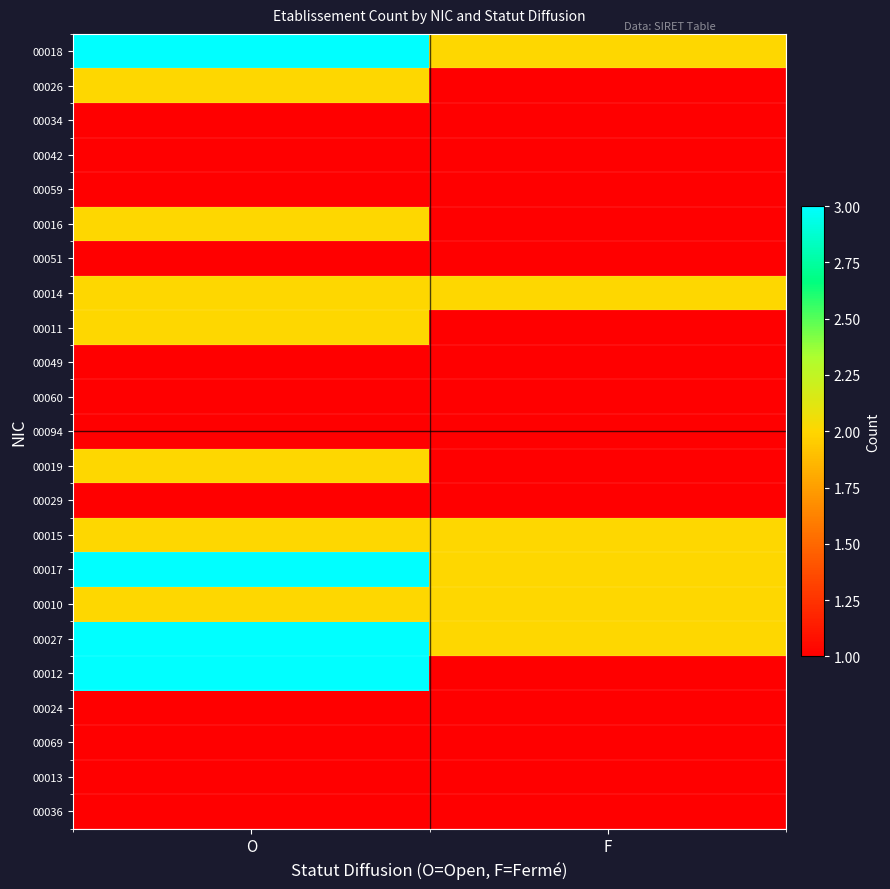

At which category is the sum across all series the highest?

O